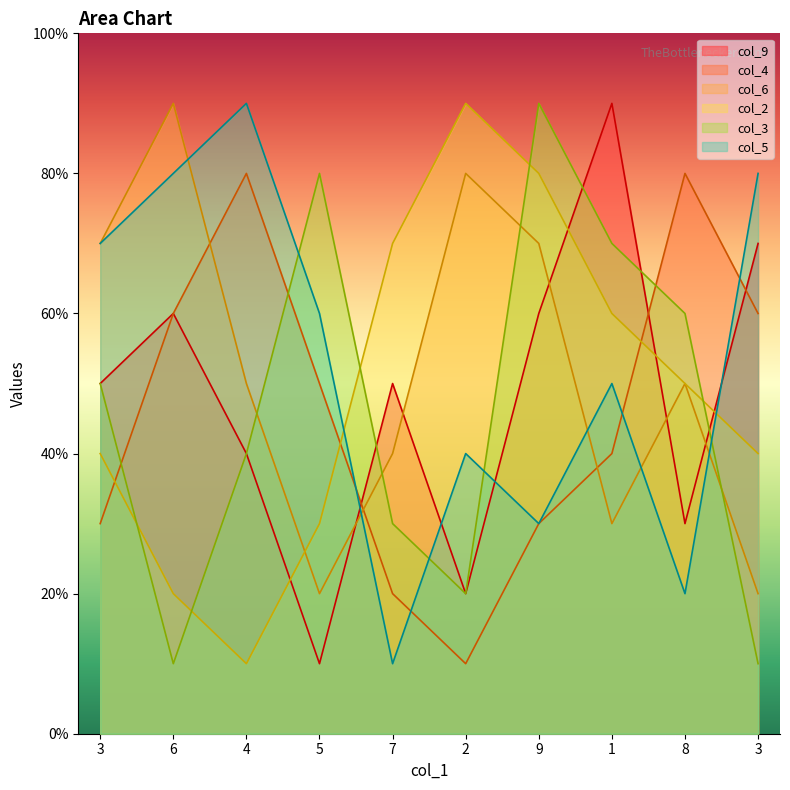

Does the chart display data point markers on the line(s)?

No